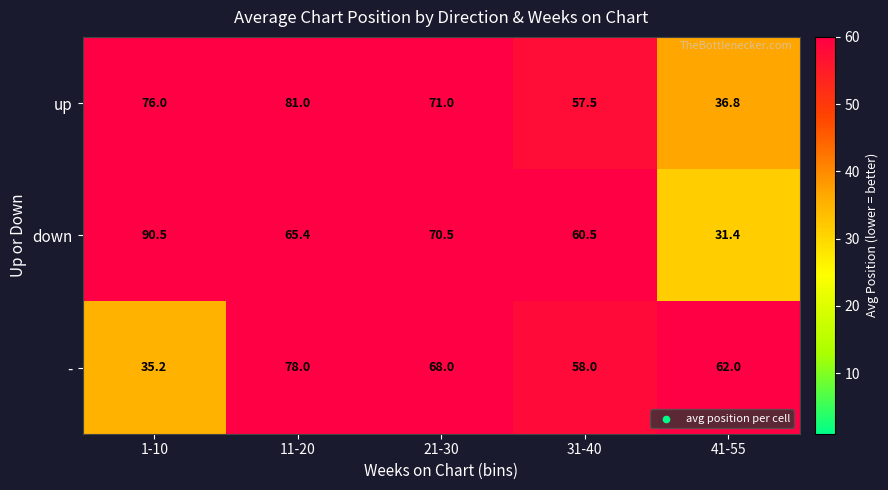

Reading left to right, extract all data points from this chart.

up: 1-10=76.0	11-20=81.0	21-30=71.0	31-40=57.5	41-55=36.8
down: 1-10=90.5	11-20=65.4	21-30=70.5	31-40=60.5	41-55=31.4
-: 1-10=35.2	11-20=78.0	21-30=68.0	31-40=58.0	41-55=62.0